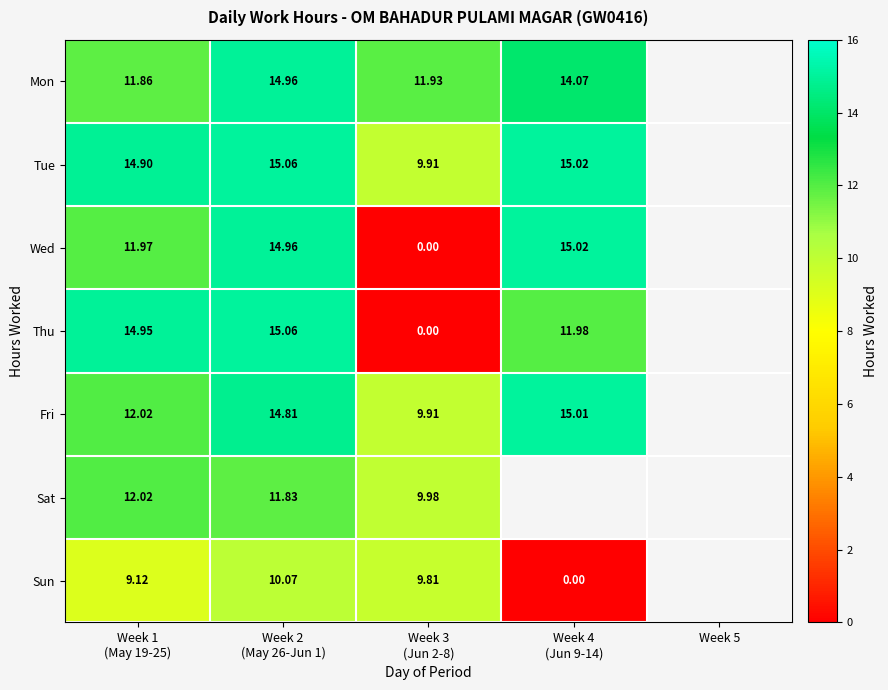

How many distinct data groups are displayed?

7